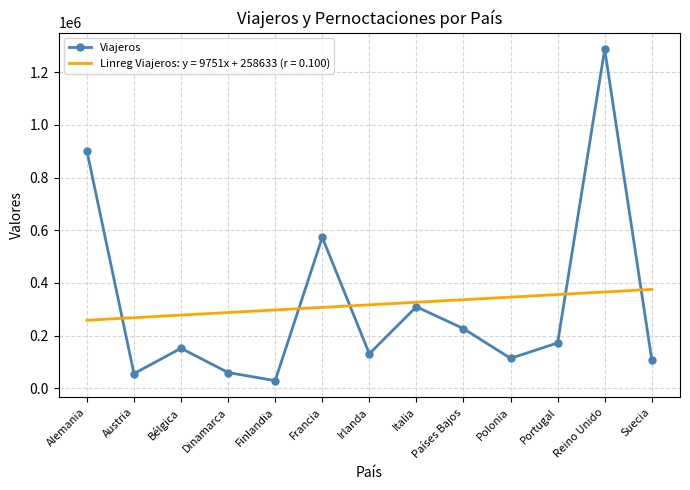

At which label is Viajeros closest to 658170?

Francia